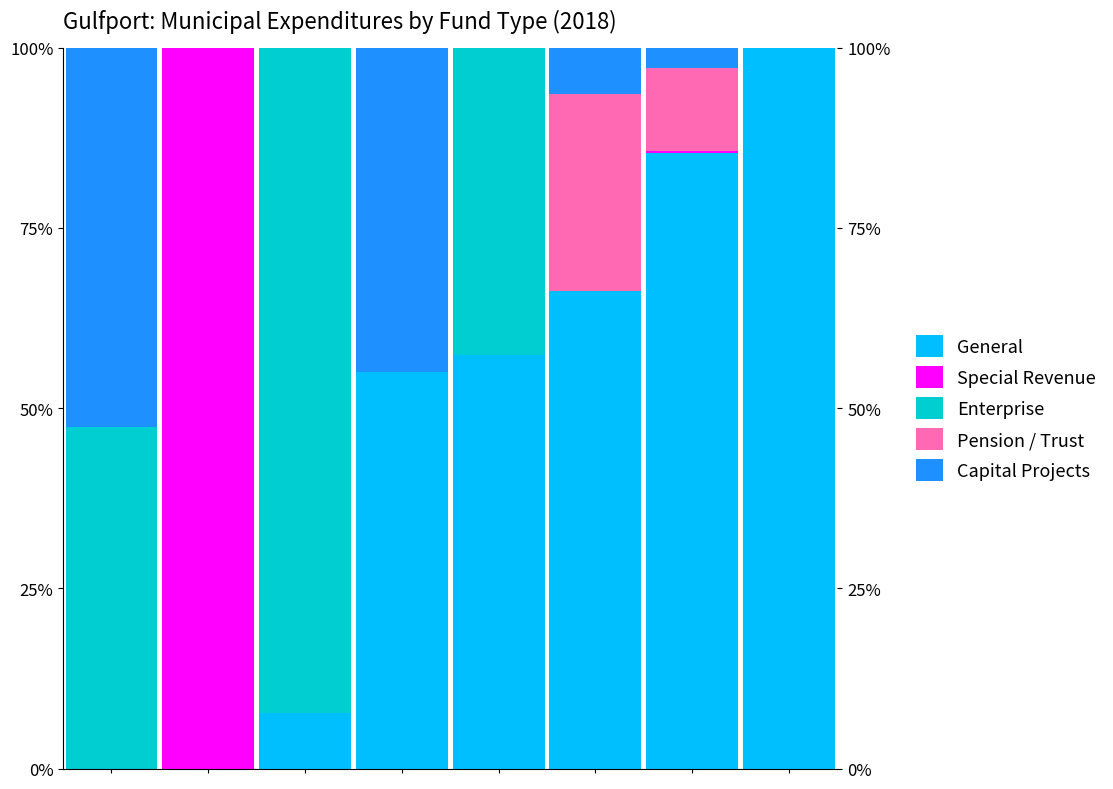

How many data points does each series have?

8